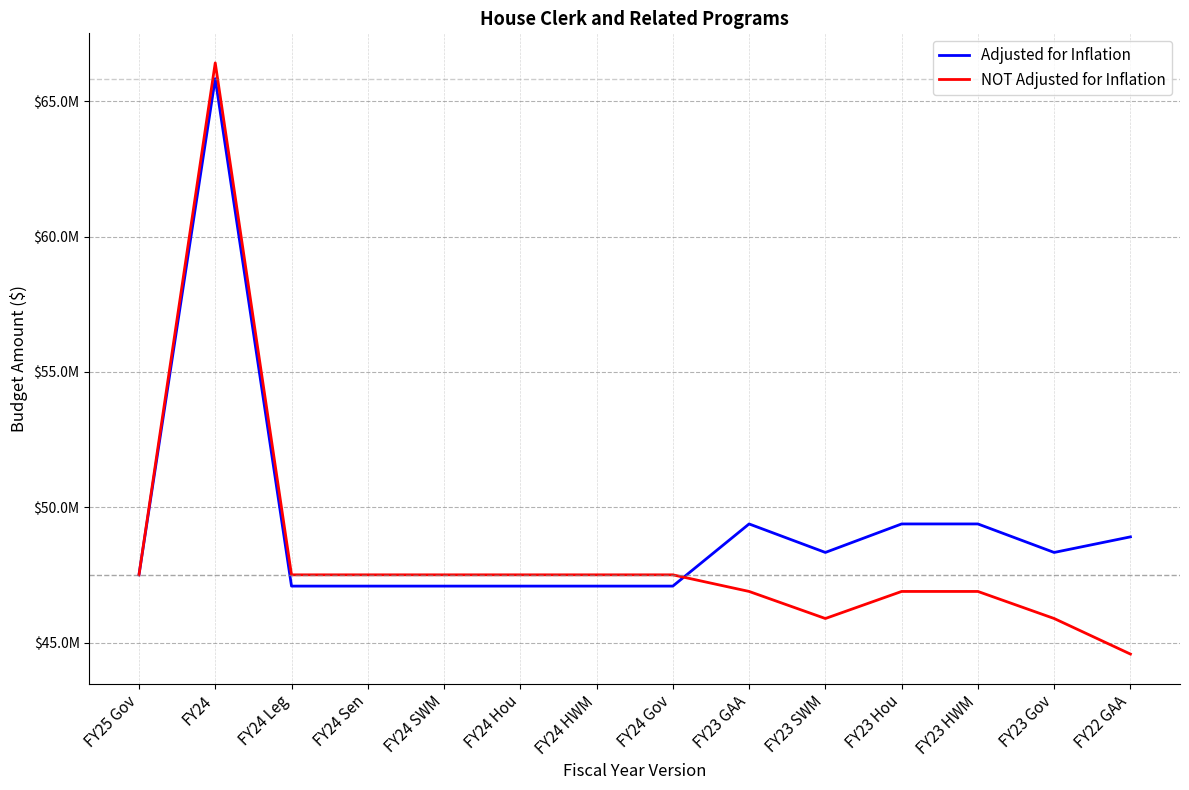

What is the difference between the maximum and minimum values in the Adjusted for Inflation series?

18749712